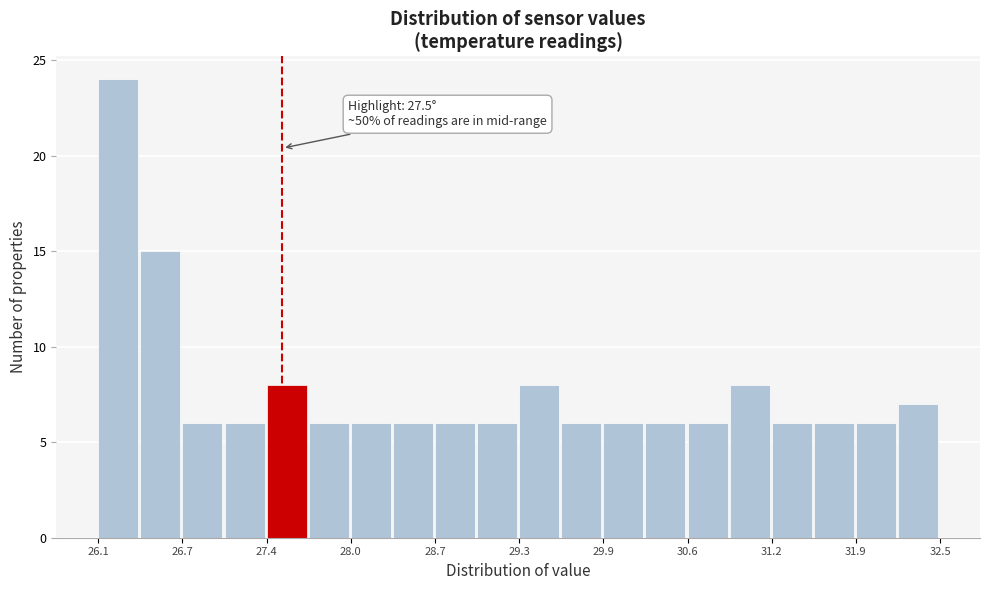

Read against the x-axis, roughly where is the centre of the tallest bar?

26.3